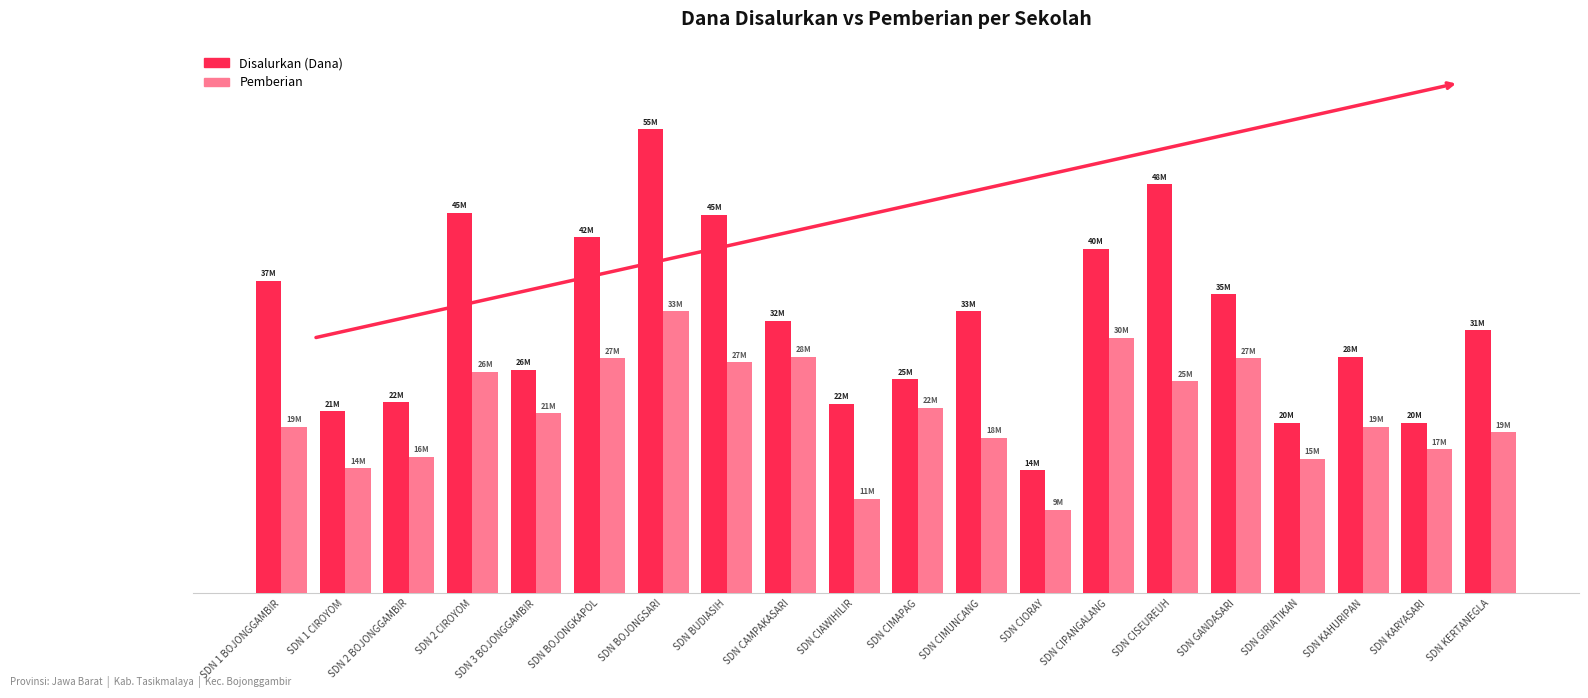

At how many categories does at least one series exceed 15556303?

19